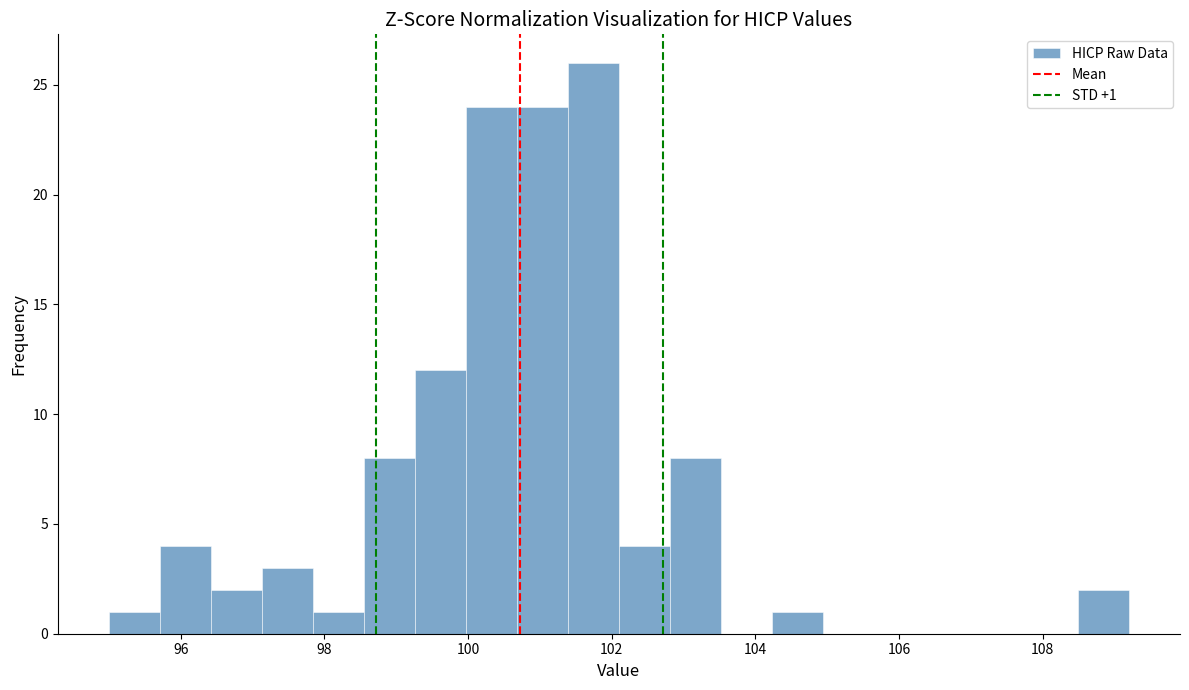

Around what value on the x-axis is the tallest bar? Give the approximate position of its centre, as read against the axis.

101.8